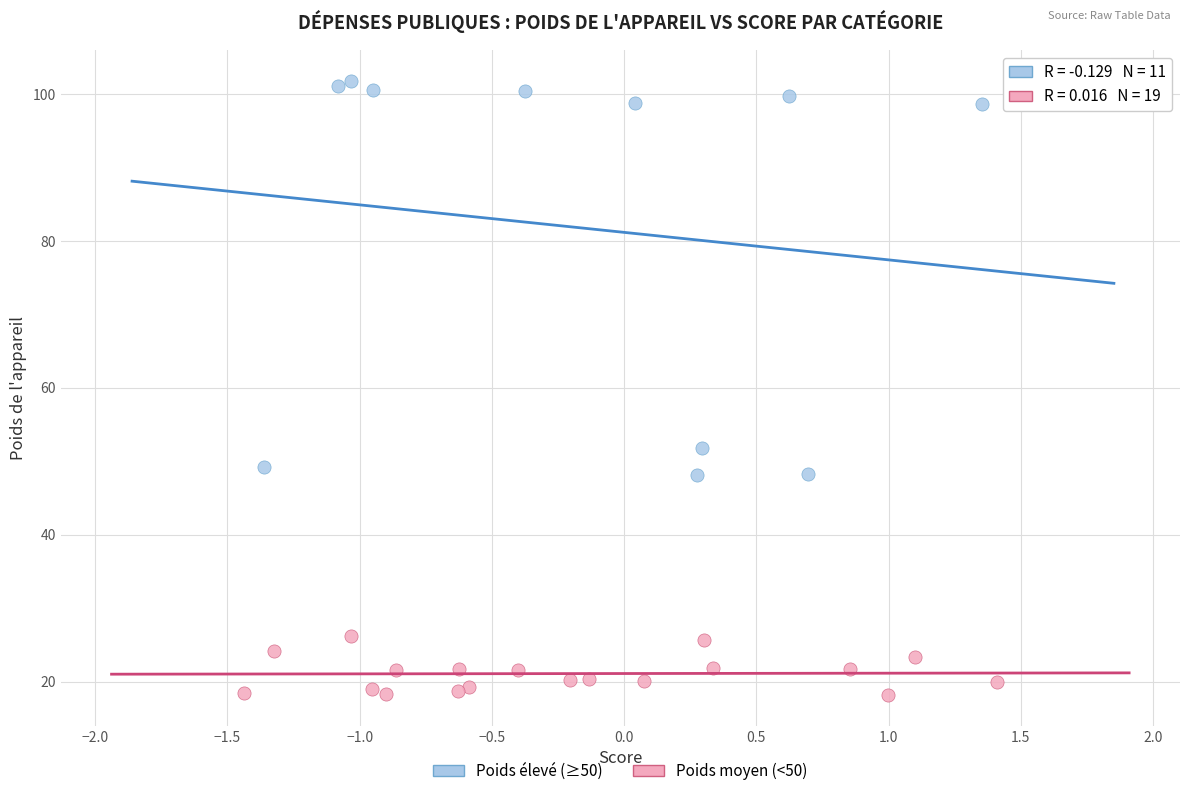

Which series reaches the minimum Y coordinate?

Poids moyen (<50)